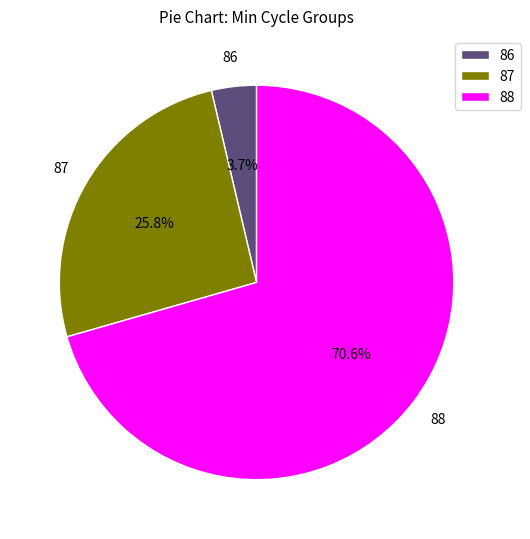

Between 86 and 87, which is larger?

87